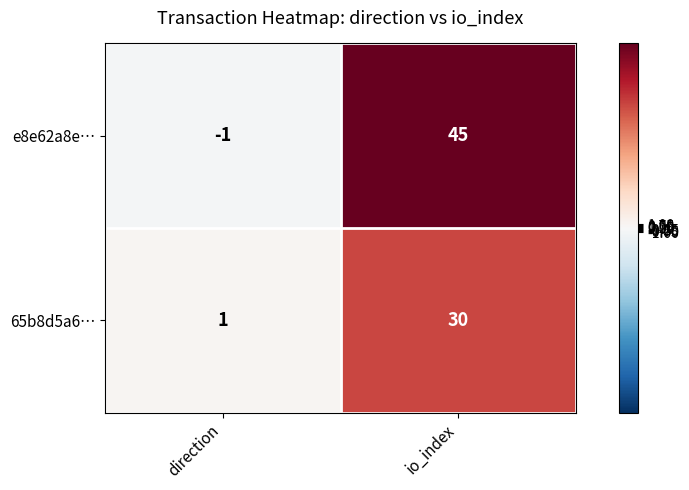

Which category has the lowest value across all series?

direction